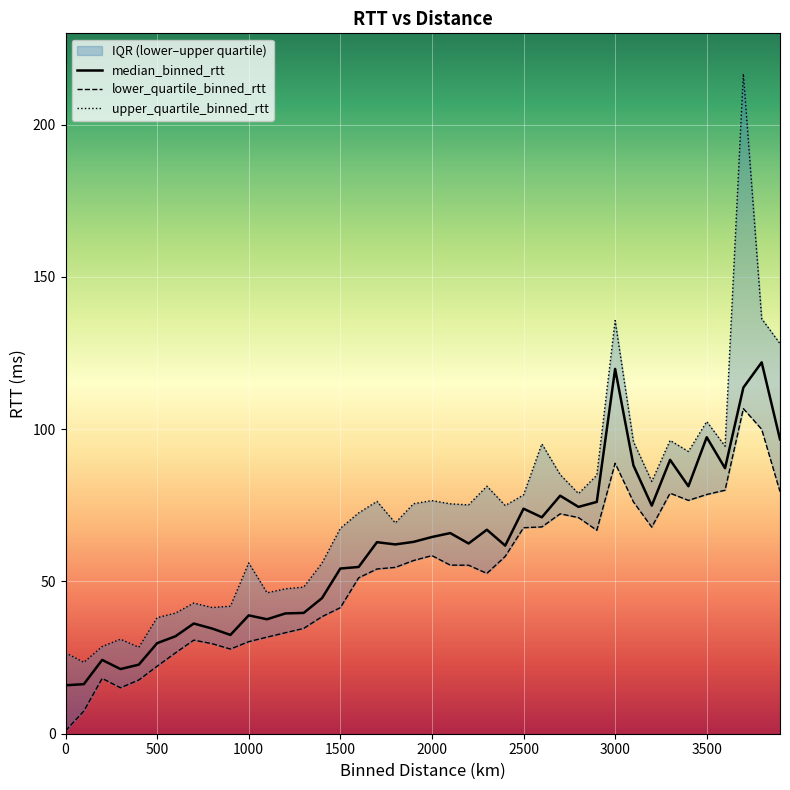

What is the total value across all series at 1500.0?

163.1